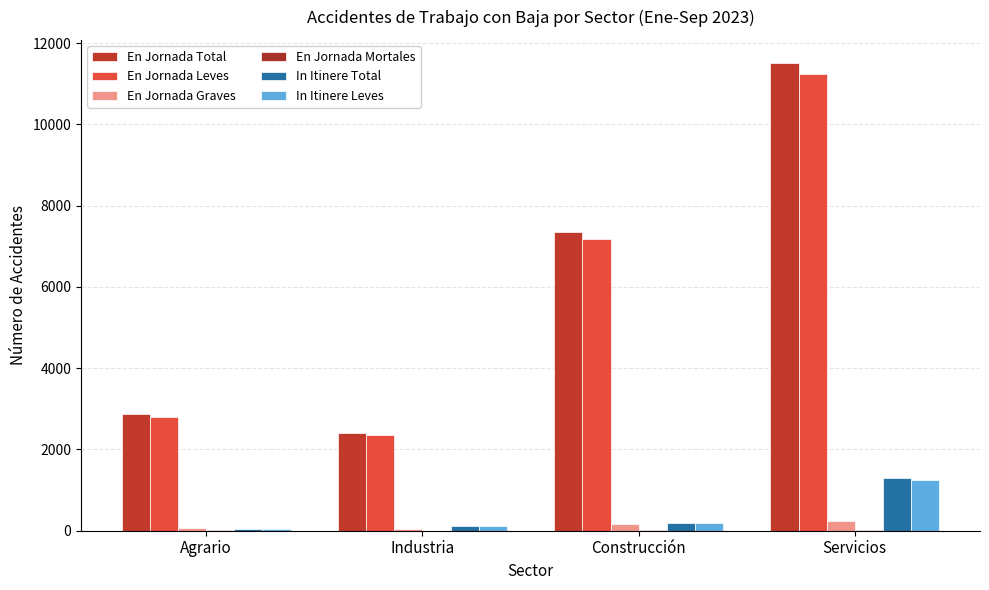

The En Jornada Graves series shows 49 at Industria. True or false?

True